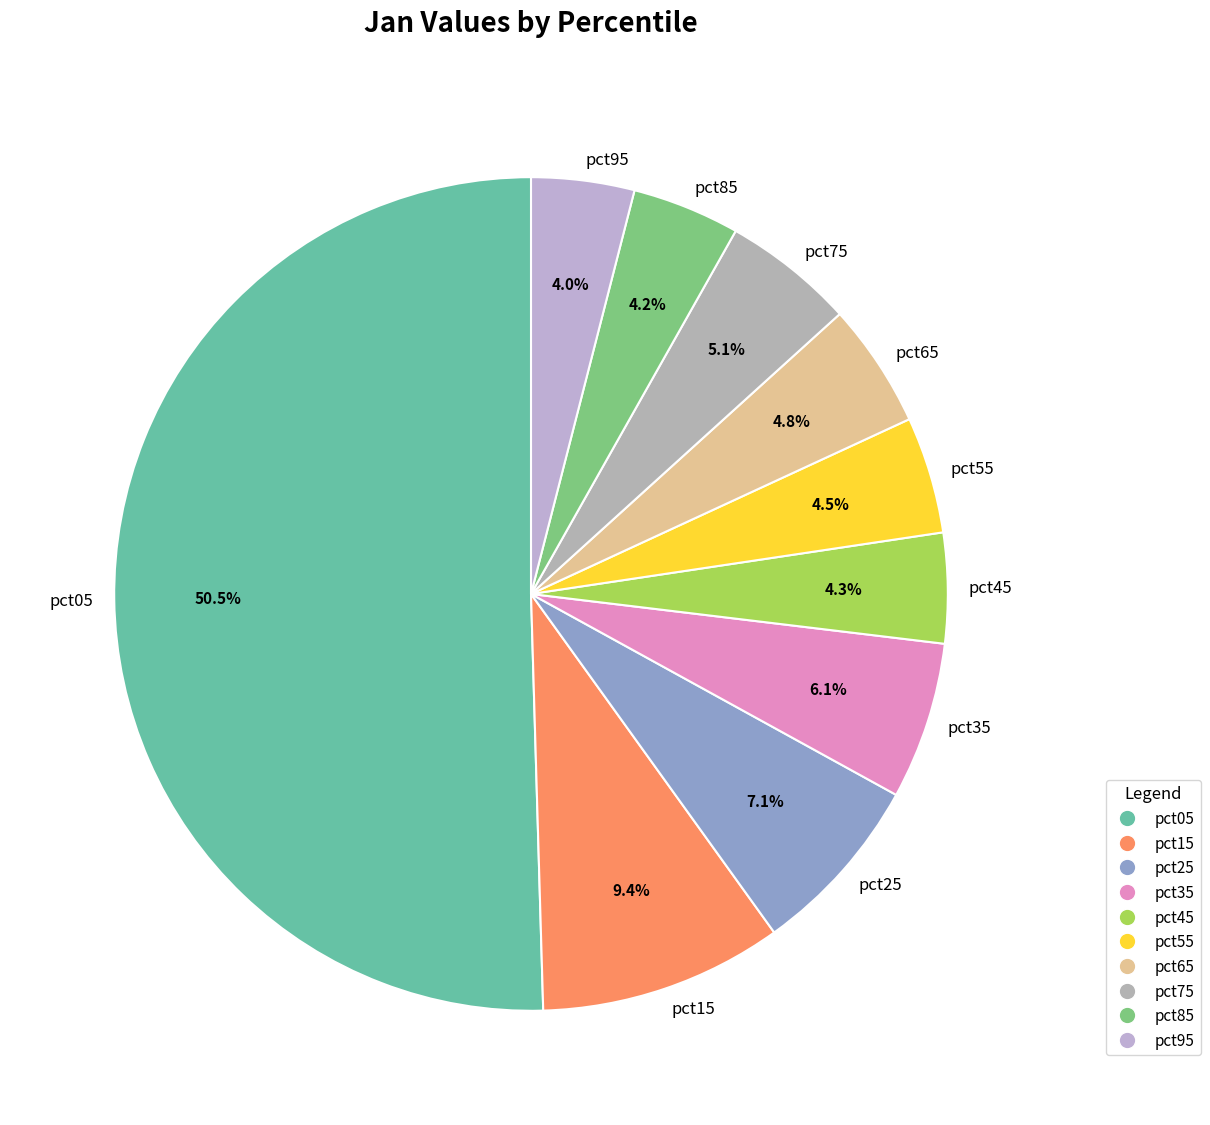

To the nearest percent, what is the average slice percentage?

10%